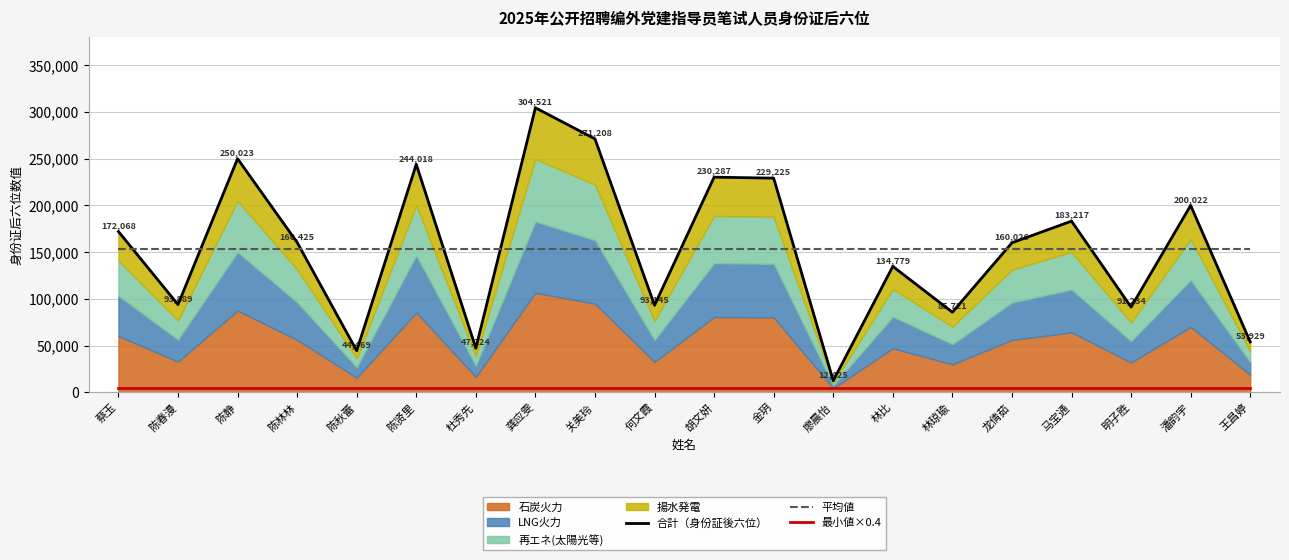

How many values in the 合計（身份証後六位） series are below 160425?

10